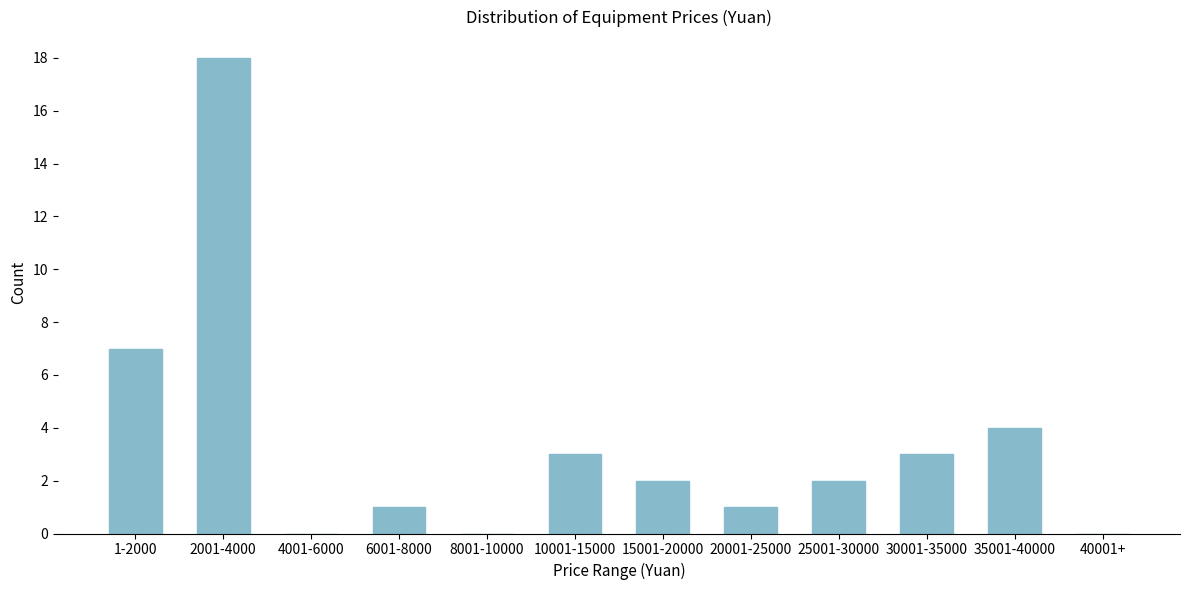

Reading left to right, transcribe all the data shown in this chart.

1-2000=7	2001-4000=18	4001-6000=0	6001-8000=1	8001-10000=0	10001-15000=3	15001-20000=2	20001-25000=1	25001-30000=2	30001-35000=3	35001-40000=4	40001+=0